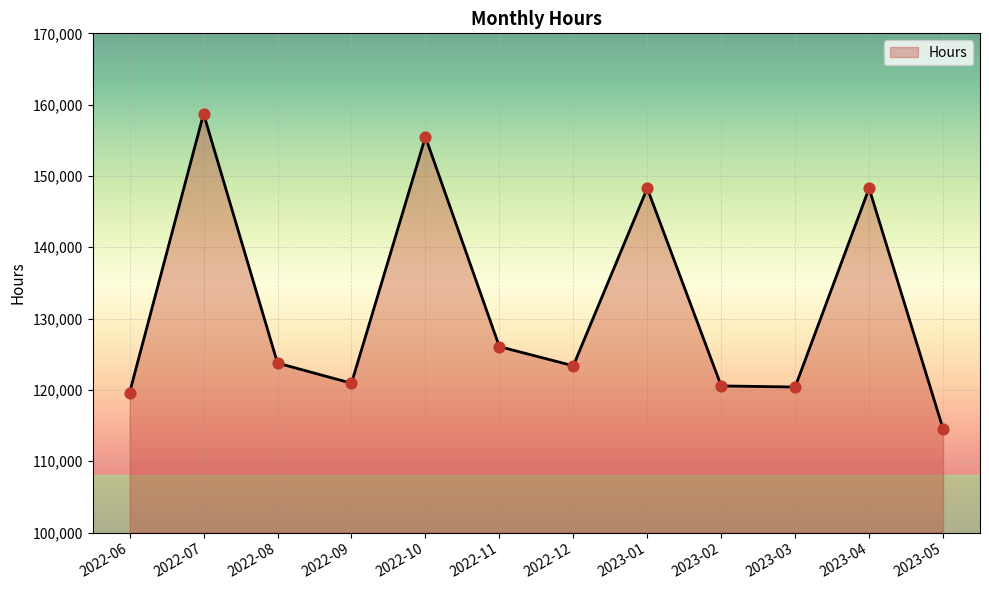

Between 2022-06 and 2022-08, which is larger?

2022-08